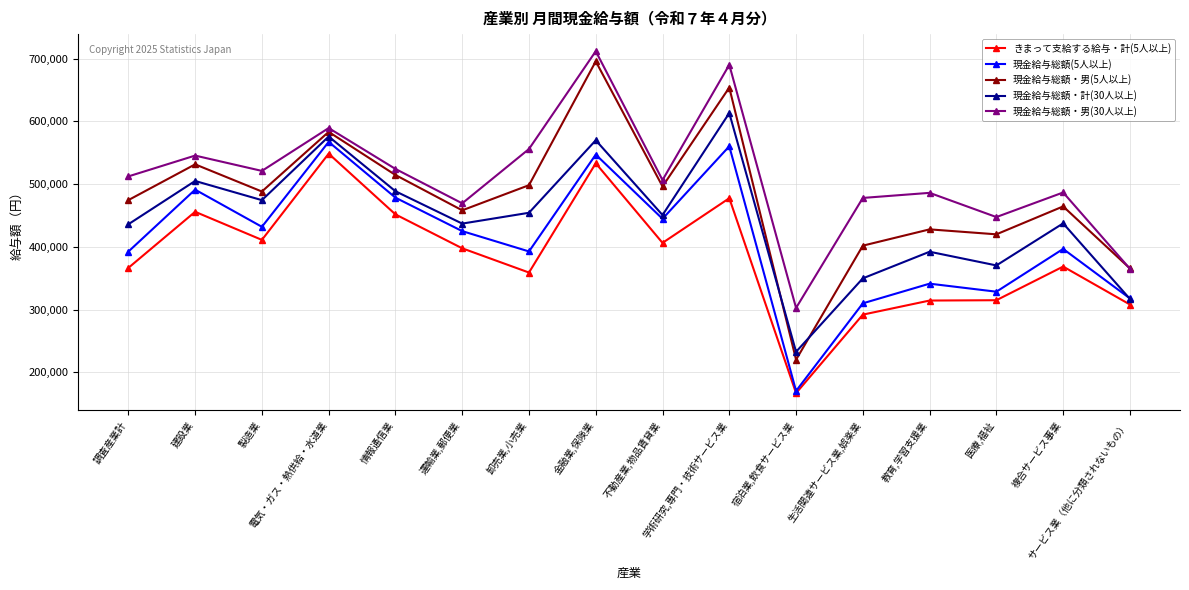

What is the sum of all 現金給与総額・計(30人以上) values?

7104381